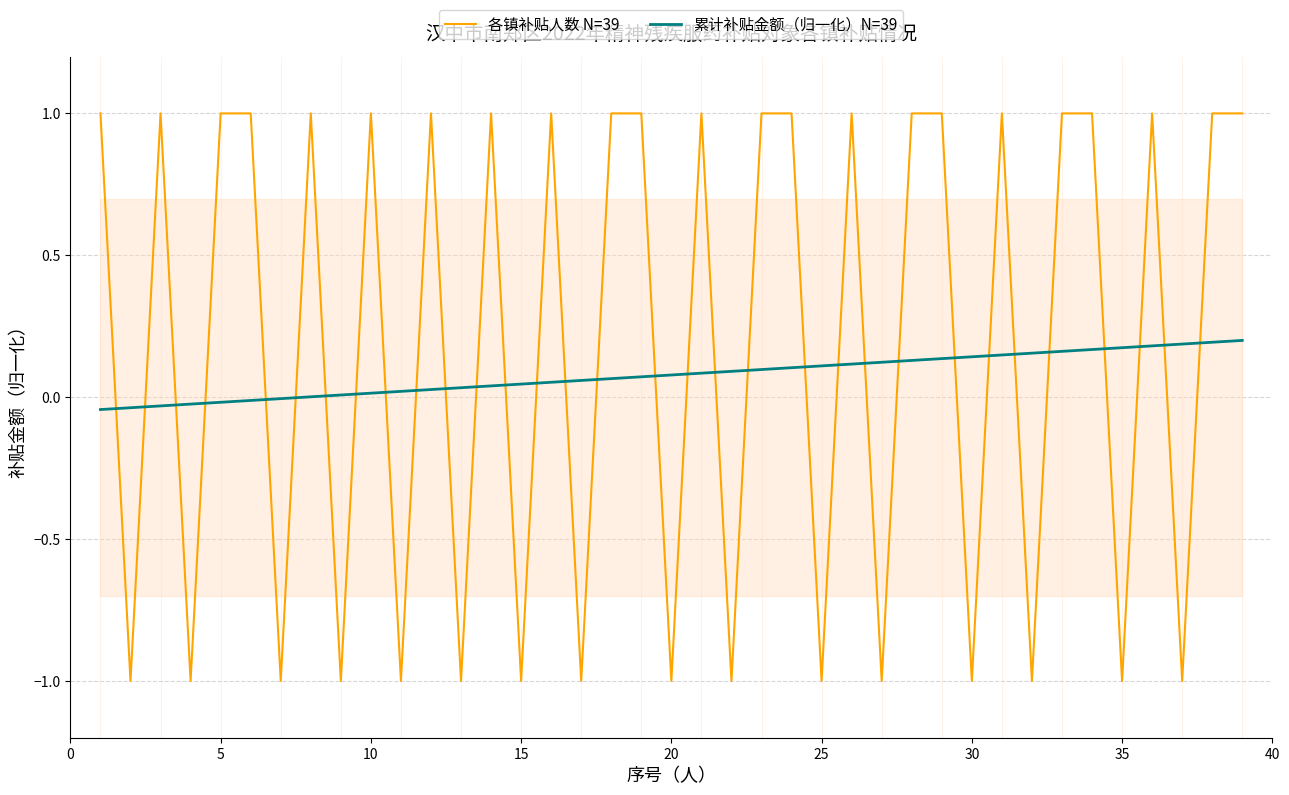

Is it true that 各镇补贴人数 N=39 equals -0.4 at 25?

False